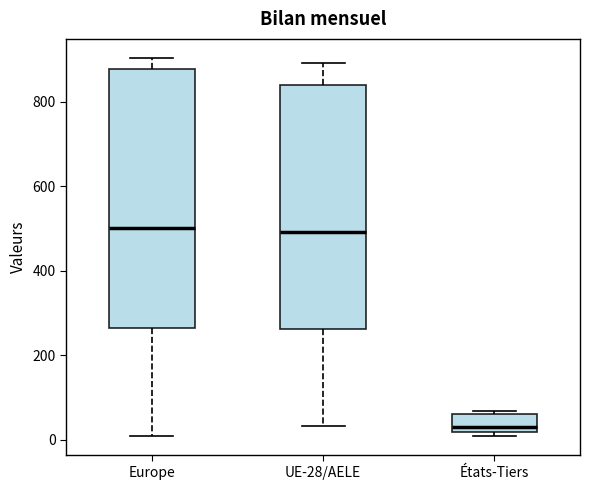

Reading left to right, read every box against the y-axis: the position of its median line, the range the box covers, and the ends of its whiskers. The values are not printed on the chart, so give them approximately, as read against the axis.

Europe: median 500, box 260 to 880, whiskers 0 to 900
UE-28/AELE: median 500, box 260 to 840, whiskers 40 to 900
États-Tiers: median 20 (just above the box's lower edge), box 20 to 60, whiskers 0 to 60 (just above the box's upper edge)